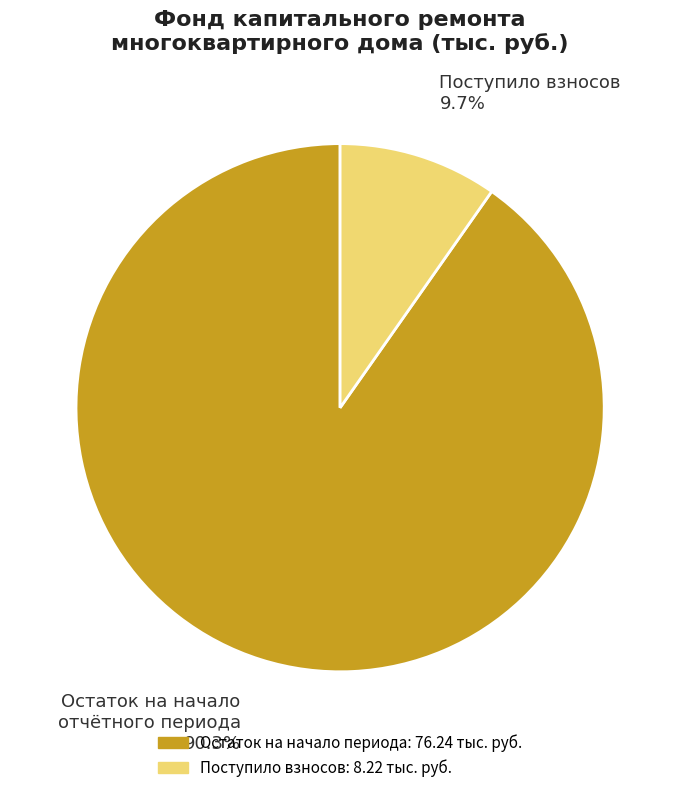

Does any single category account for the majority?

Yes